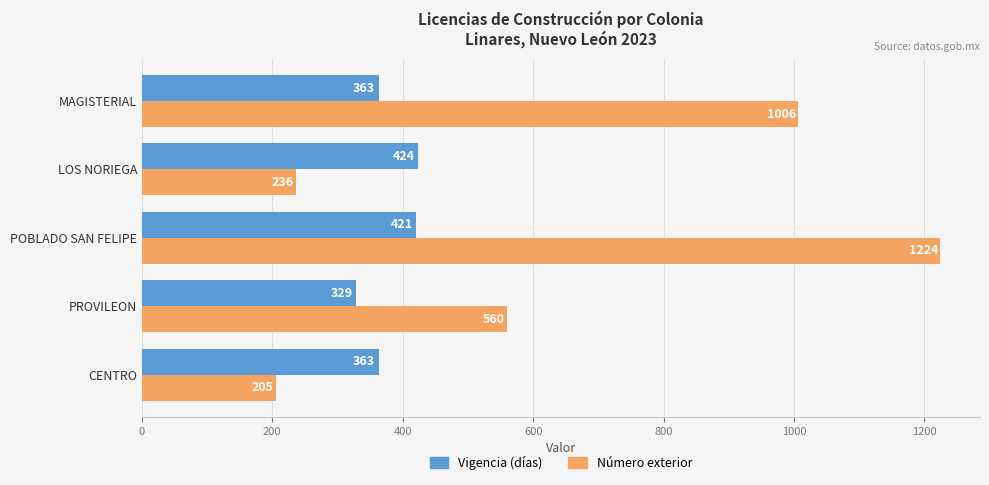

What is the sum of all Vigencia (días) values?

1900